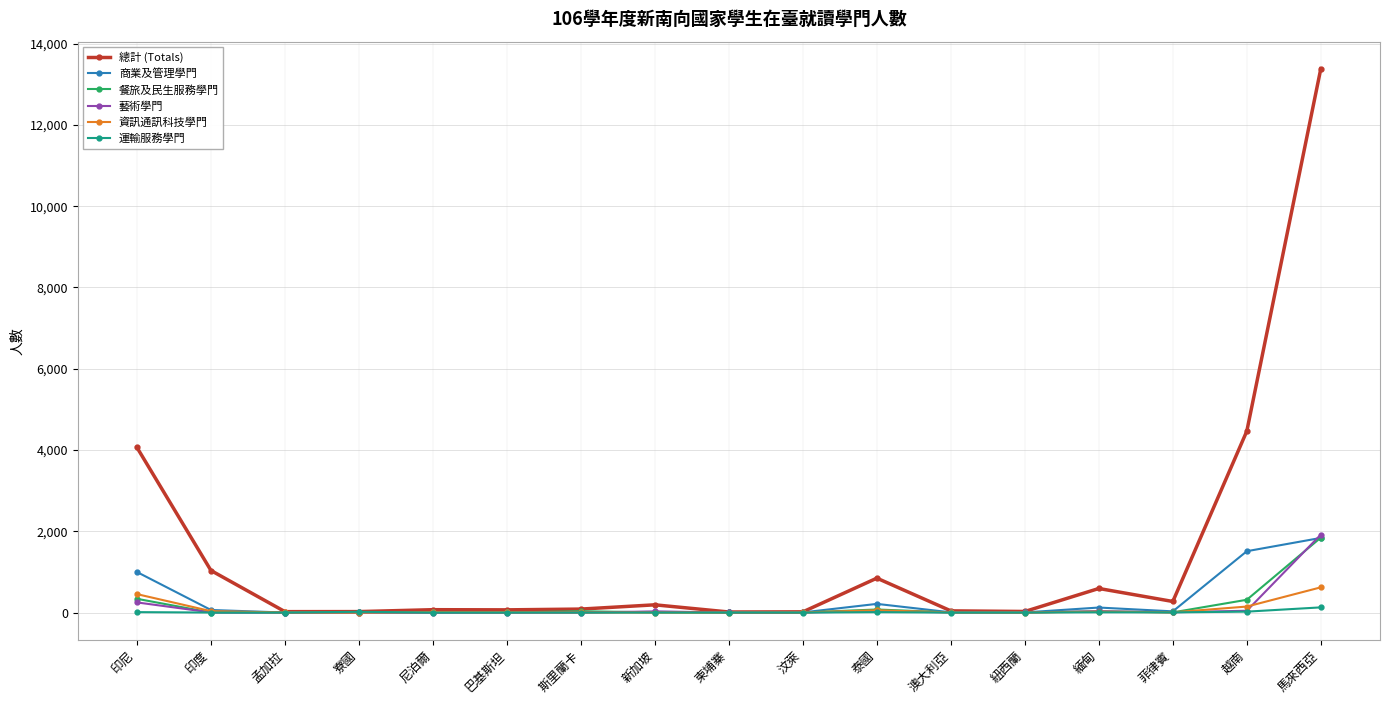

Which category has the highest value across all series?

馬來西亞